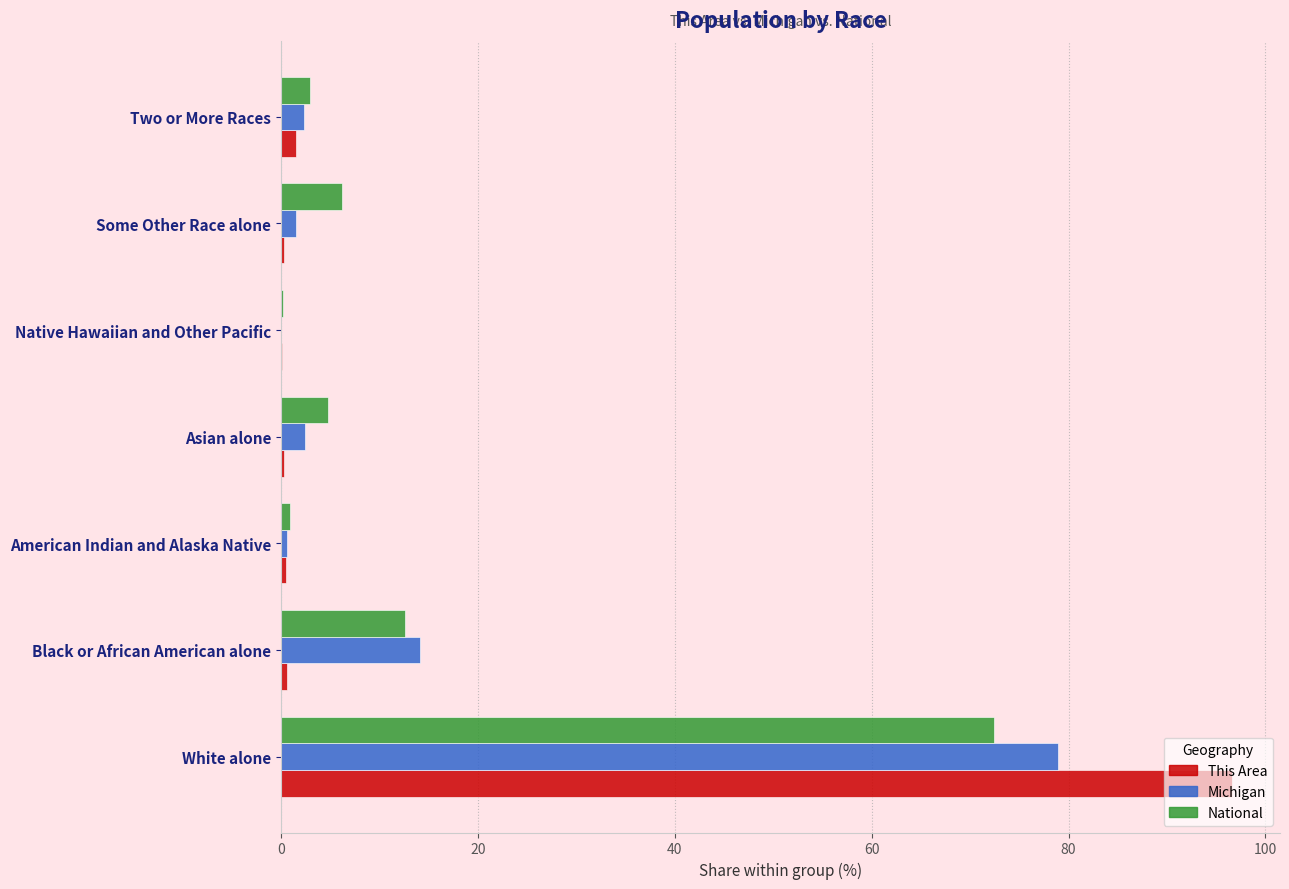

What are all the series names shown in the legend?

This Area, Michigan, National